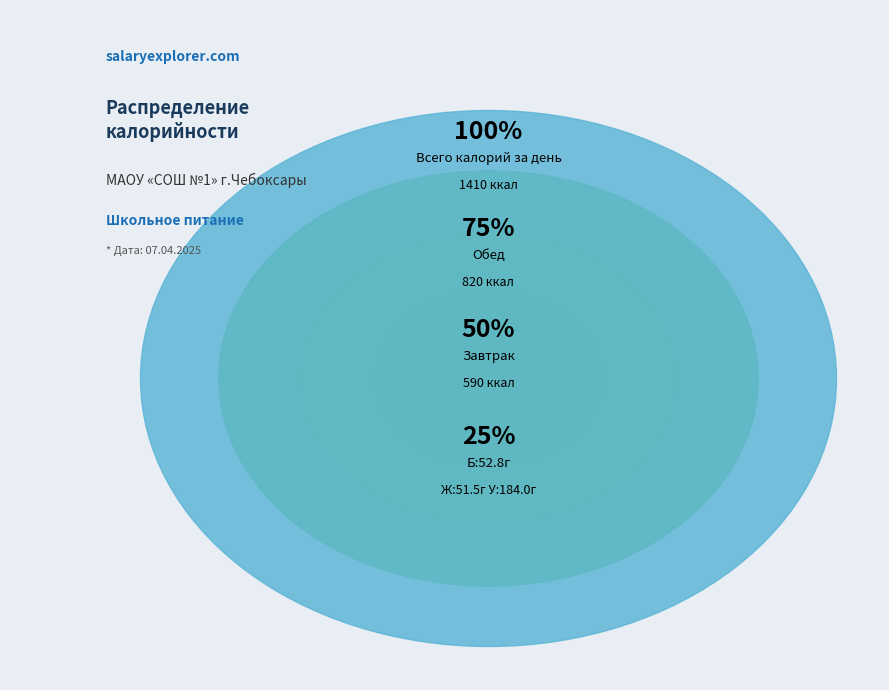

Is it true that Обед is 43% of the pie?

False